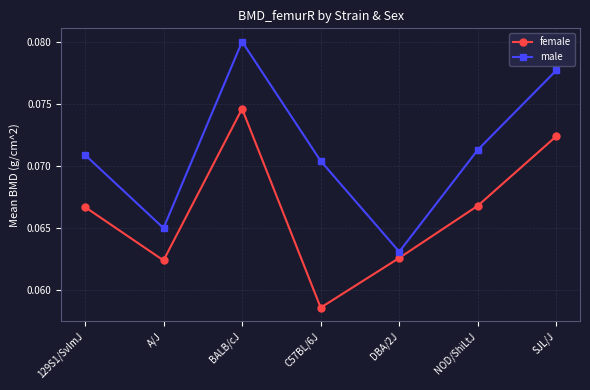

What are all the series names shown in the legend?

female, male